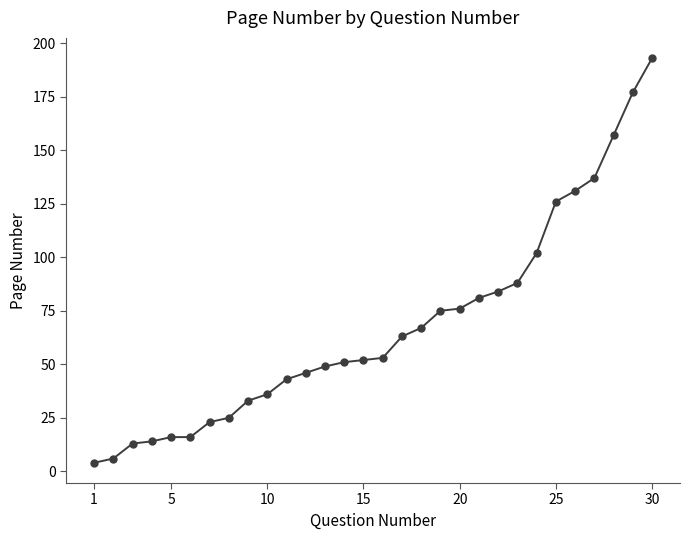

What is the average value?

68